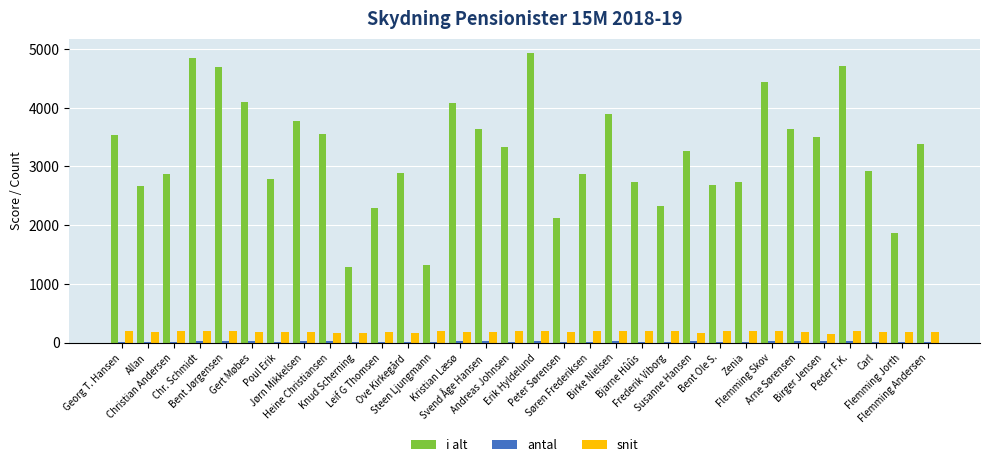

What is the greatest value displayed?

4930.4